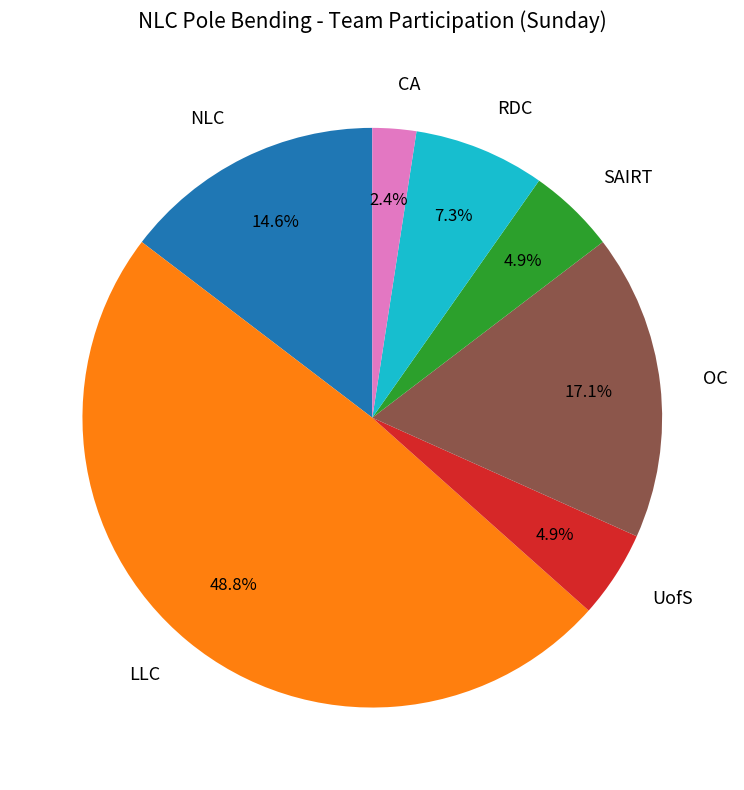

To the nearest percent, what percentage of the pie is SAIRT?

5%